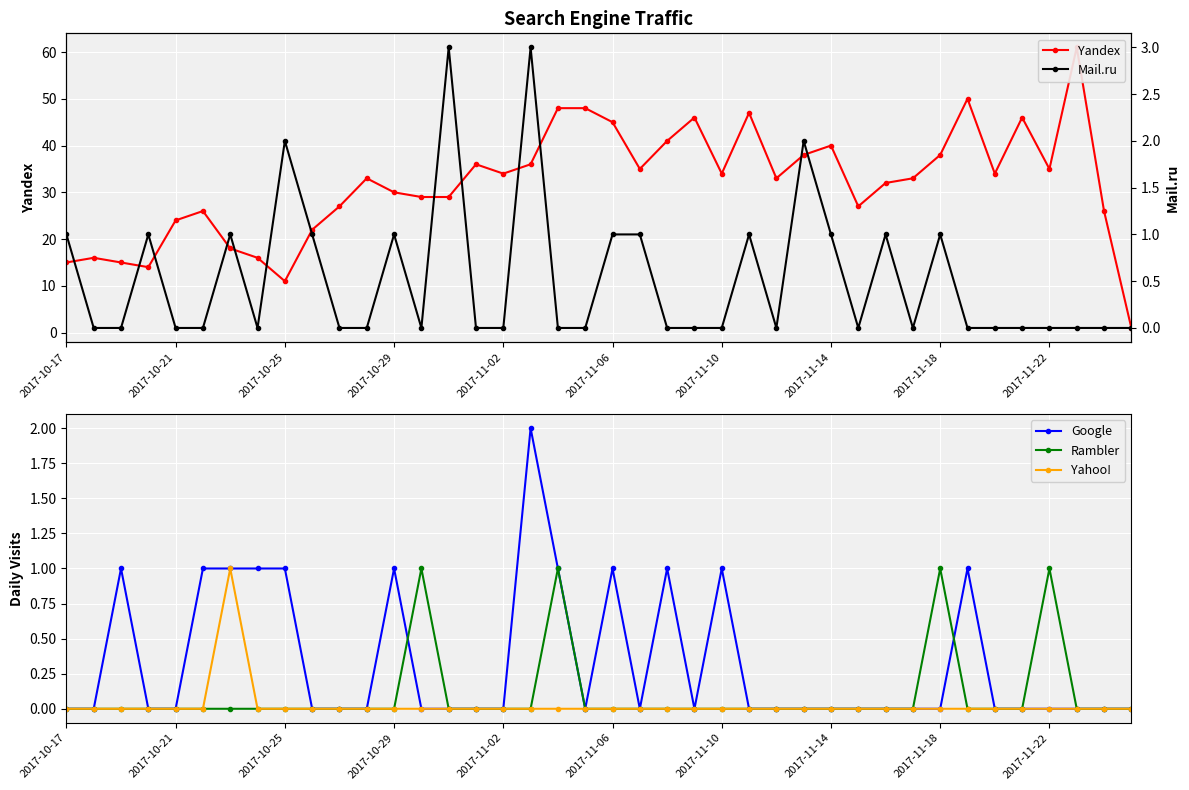

True or false: Rambler has more than 2 interior local peaks.

True